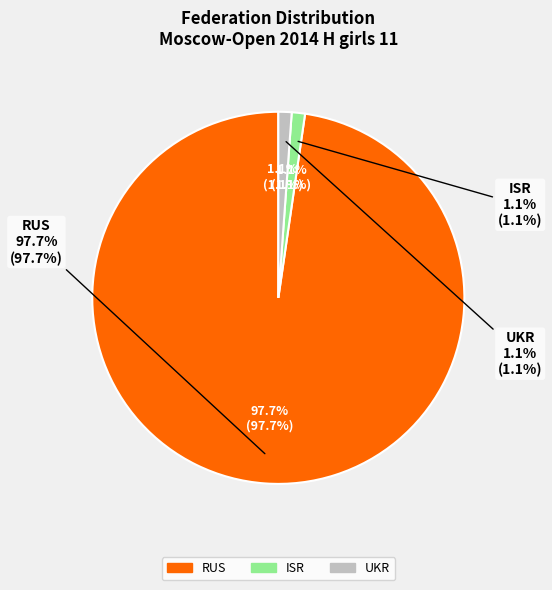

How many segments does this pie chart have?

3